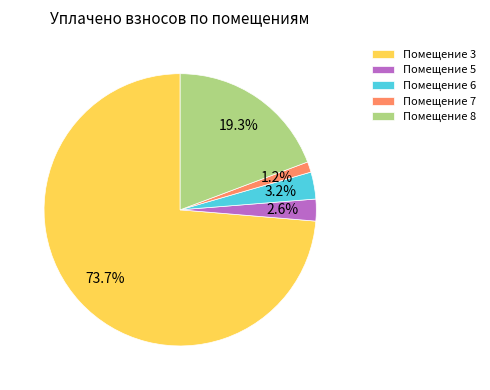

Is the sum of Помещение 7 and Помещение 8 greater than half?

No